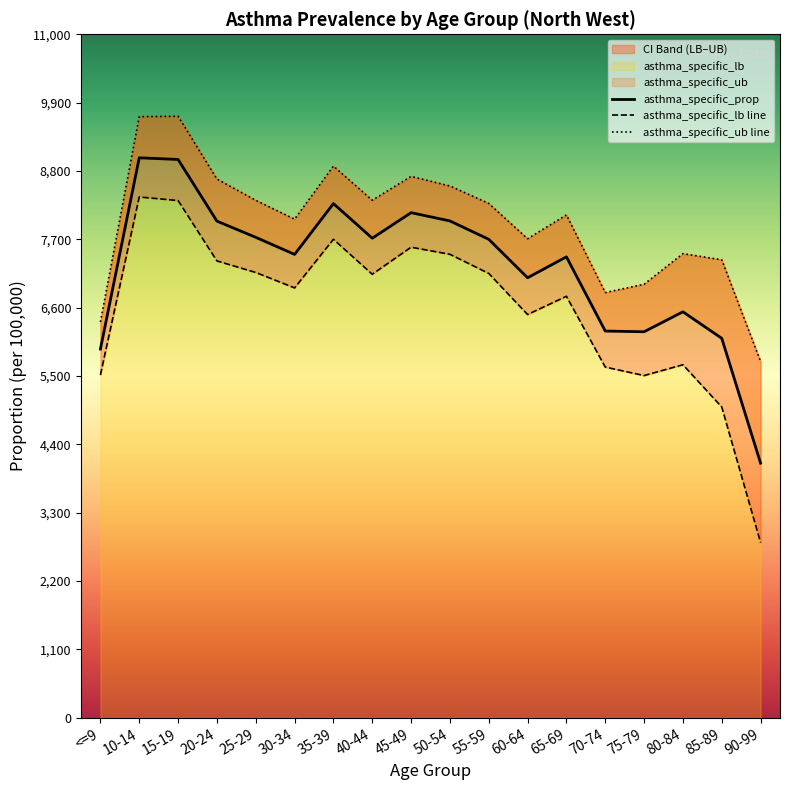

What is the maximum value for asthma_specific_prop?

9011.8